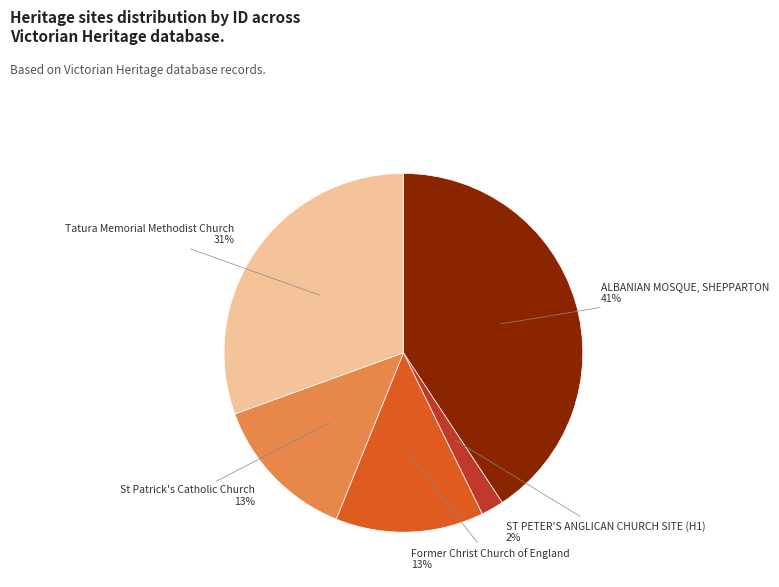

Which has a higher value, ALBANIAN MOSQUE, SHEPPARTON or ST PETER'S ANGLICAN CHURCH SITE (H1)?

ALBANIAN MOSQUE, SHEPPARTON